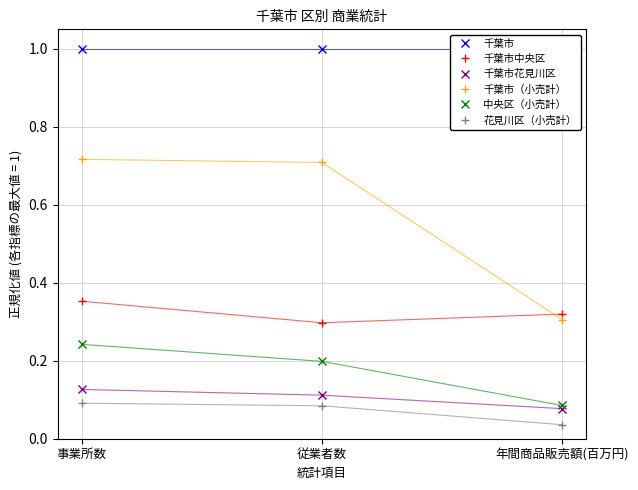

What is the maximum value for 花見川区（小売計）?

0.1